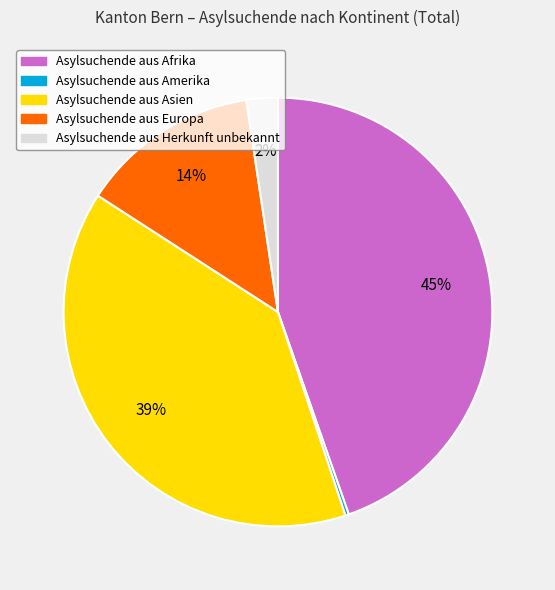

To the nearest percent, what is the average slice percentage?

20%